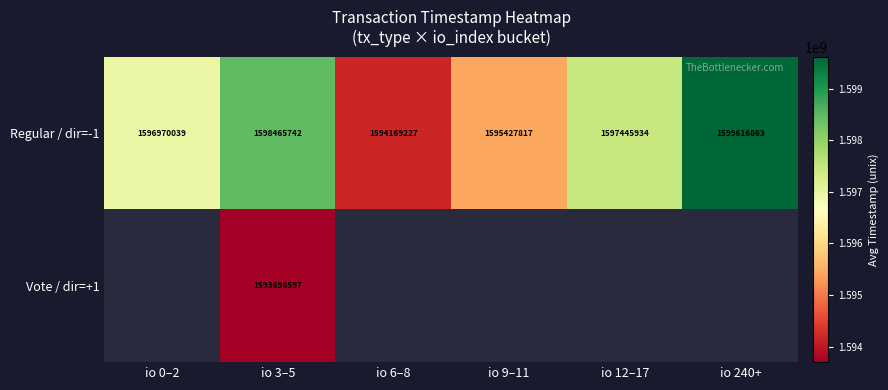

Is the value of Regular / dir=-1 at io 240+ greater than the value of Vote / dir=+1 at io 3–5?

Yes